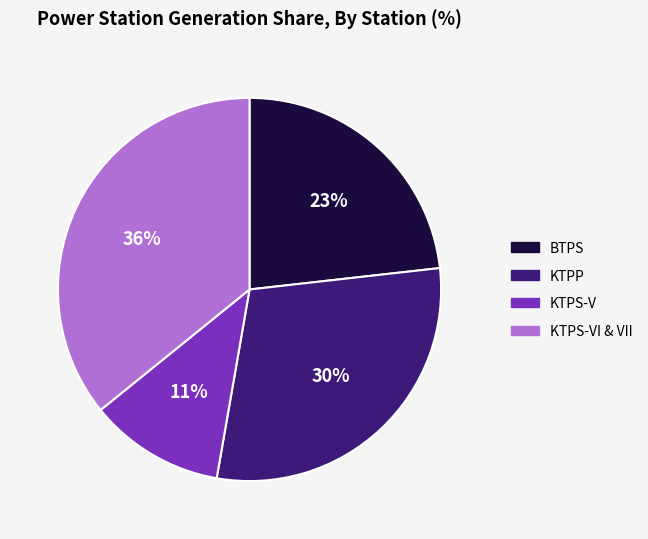

Does KTPS-V represent more than half of the total?

No